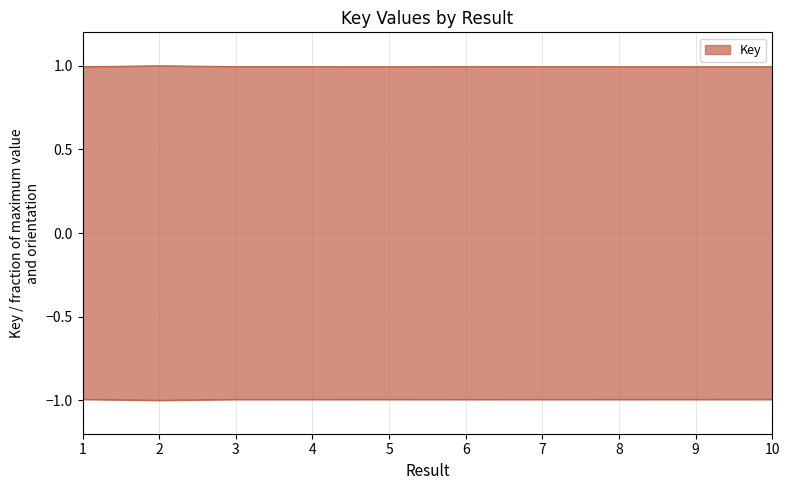

How many lines are shown in the chart?

1